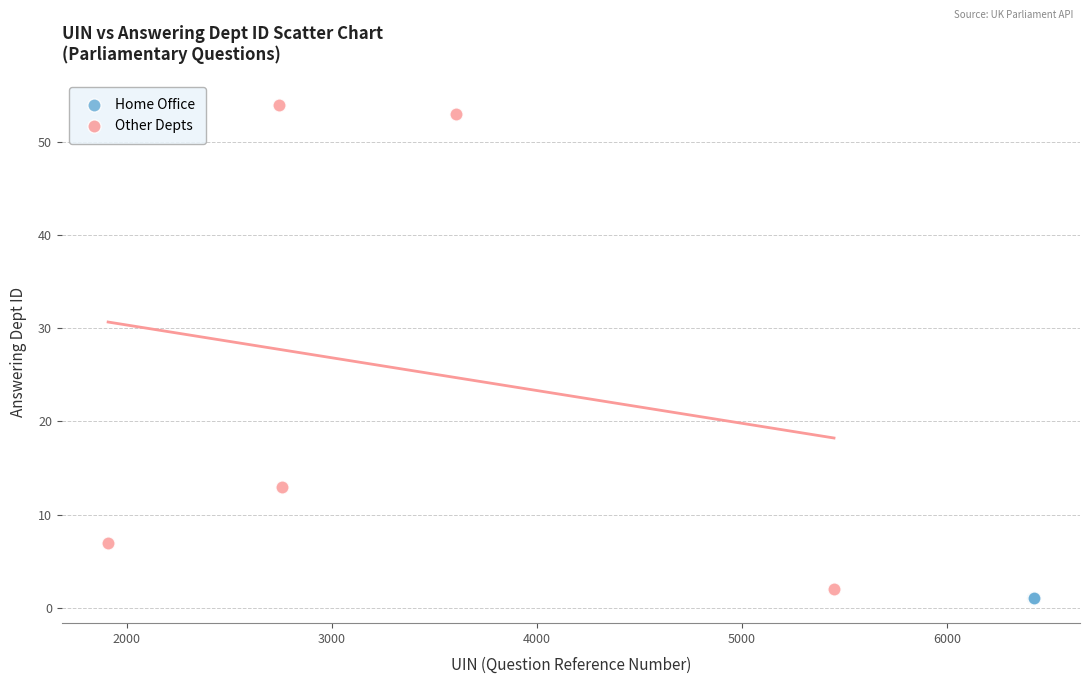

Which series contains the highest Y value?

Other Depts